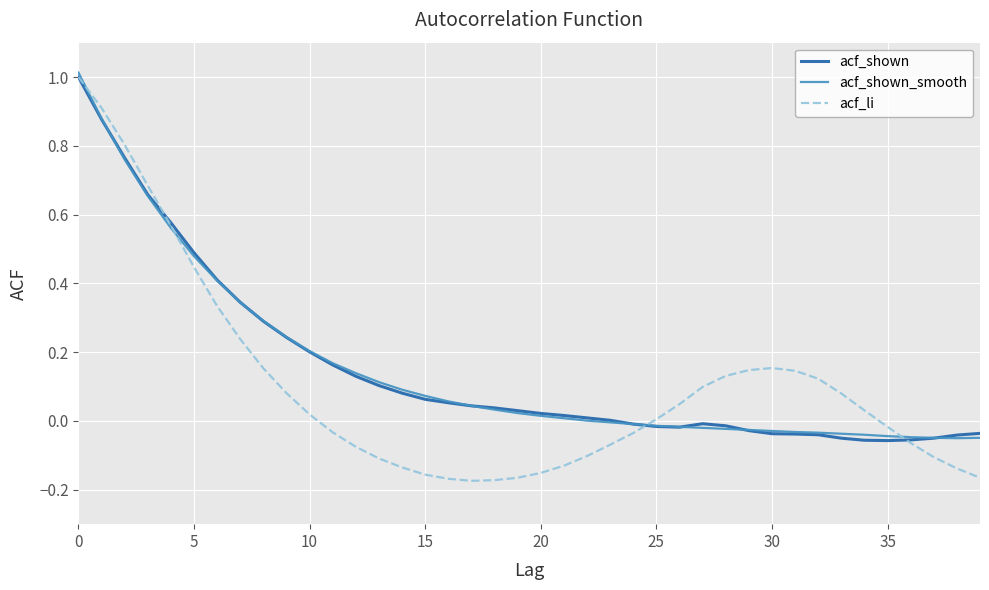

What is the greatest value displayed?

1.0